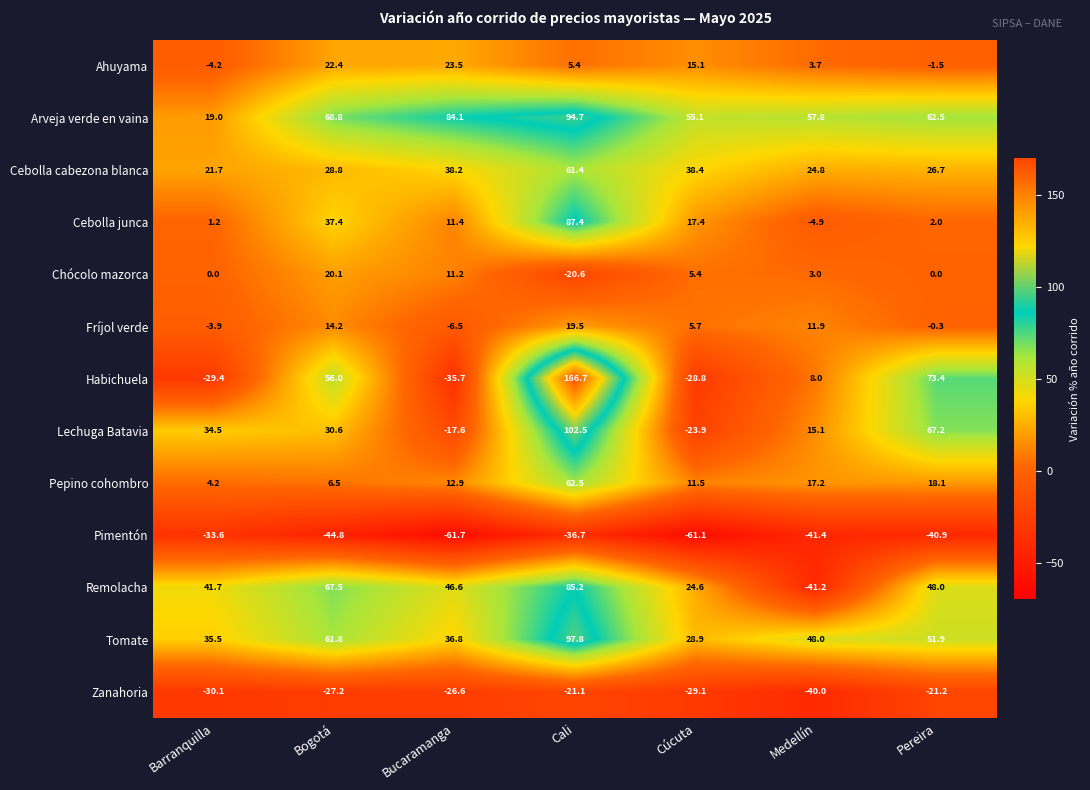

True or false: Chócolo mazorca has a value of 5.4 at Cúcuta.

True